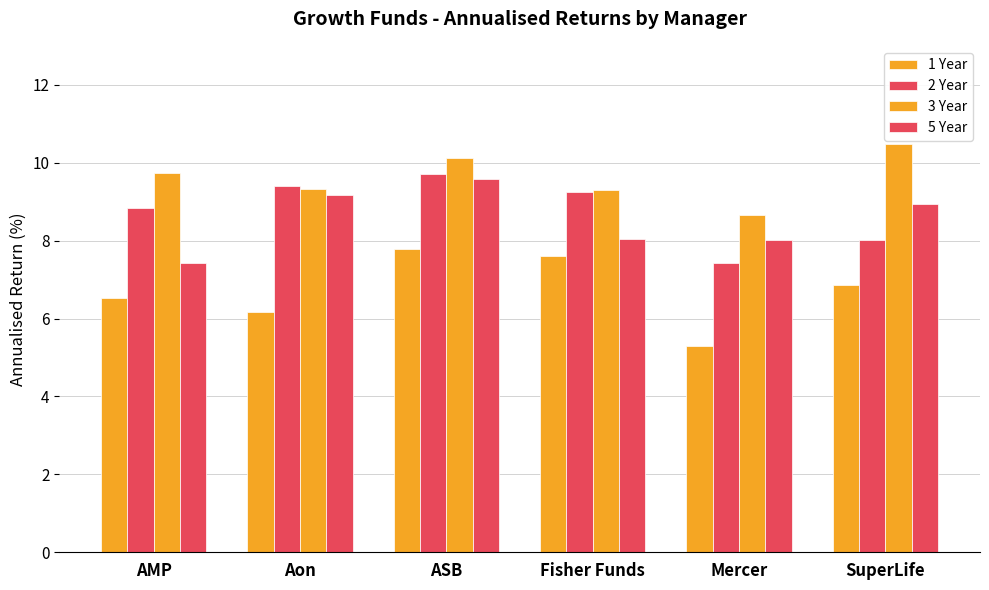

At Aon, list the series in order from smallest to largest.

1 Year, 5 Year, 3 Year, 2 Year